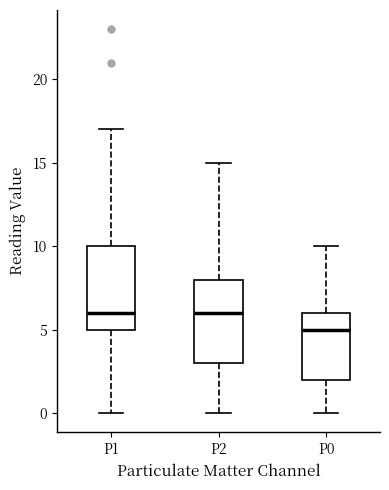

Where does the lower whisker of the box for P2 end on the y-axis? The values are not printed on the chart, so give them approximately, as read against the axis.

0